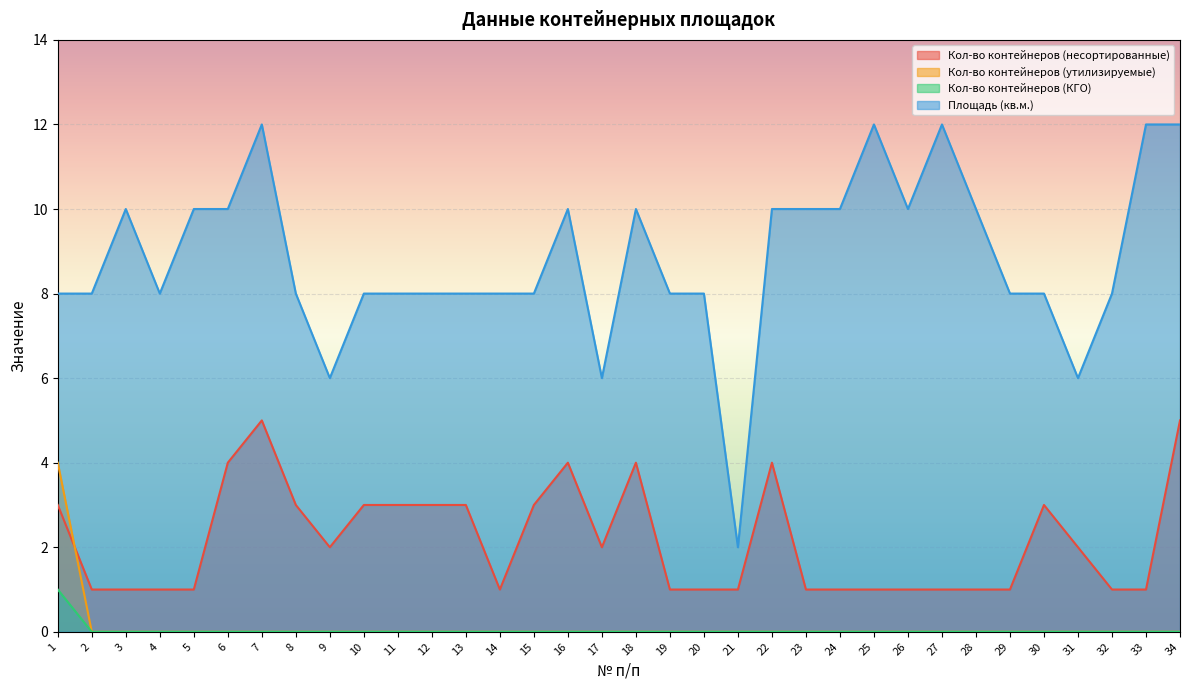

How many interior local valleys does the Кол-во контейнеров (несортированные) series have?

3